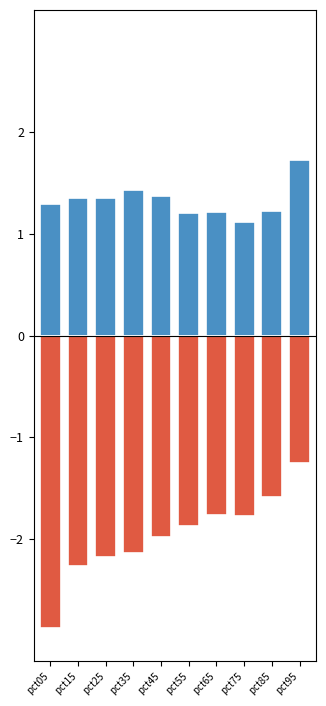

Does the chart contain stacked bars?

No